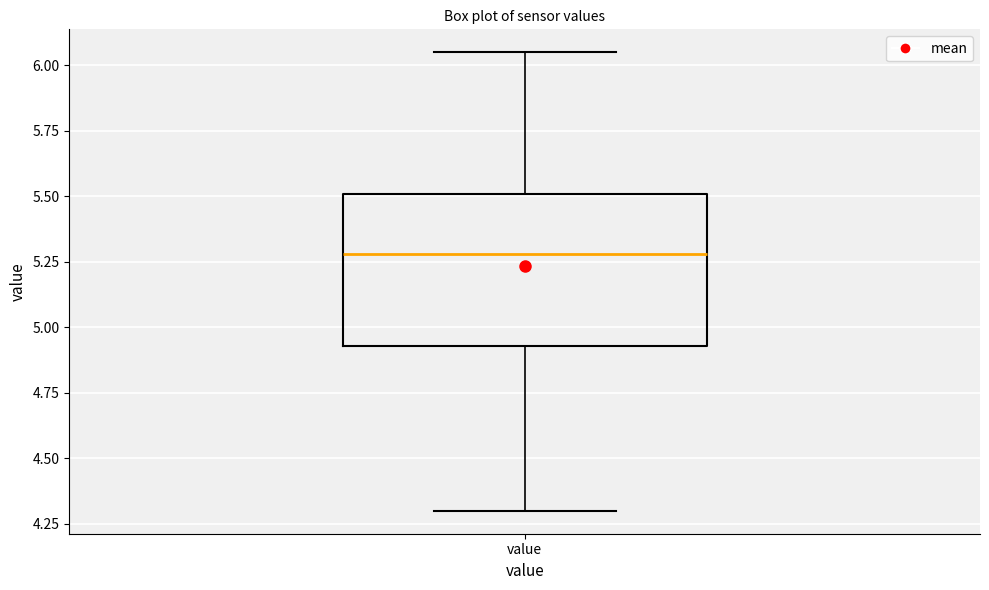

Read this box plot against the y-axis: the position of the median line, the range covered by the box, and the ends of both whiskers. The values are not printed on the chart, so give them approximately, as read against the axis.

median 5.30, box 4.95 to 5.50, whiskers 4.30 to 6.05